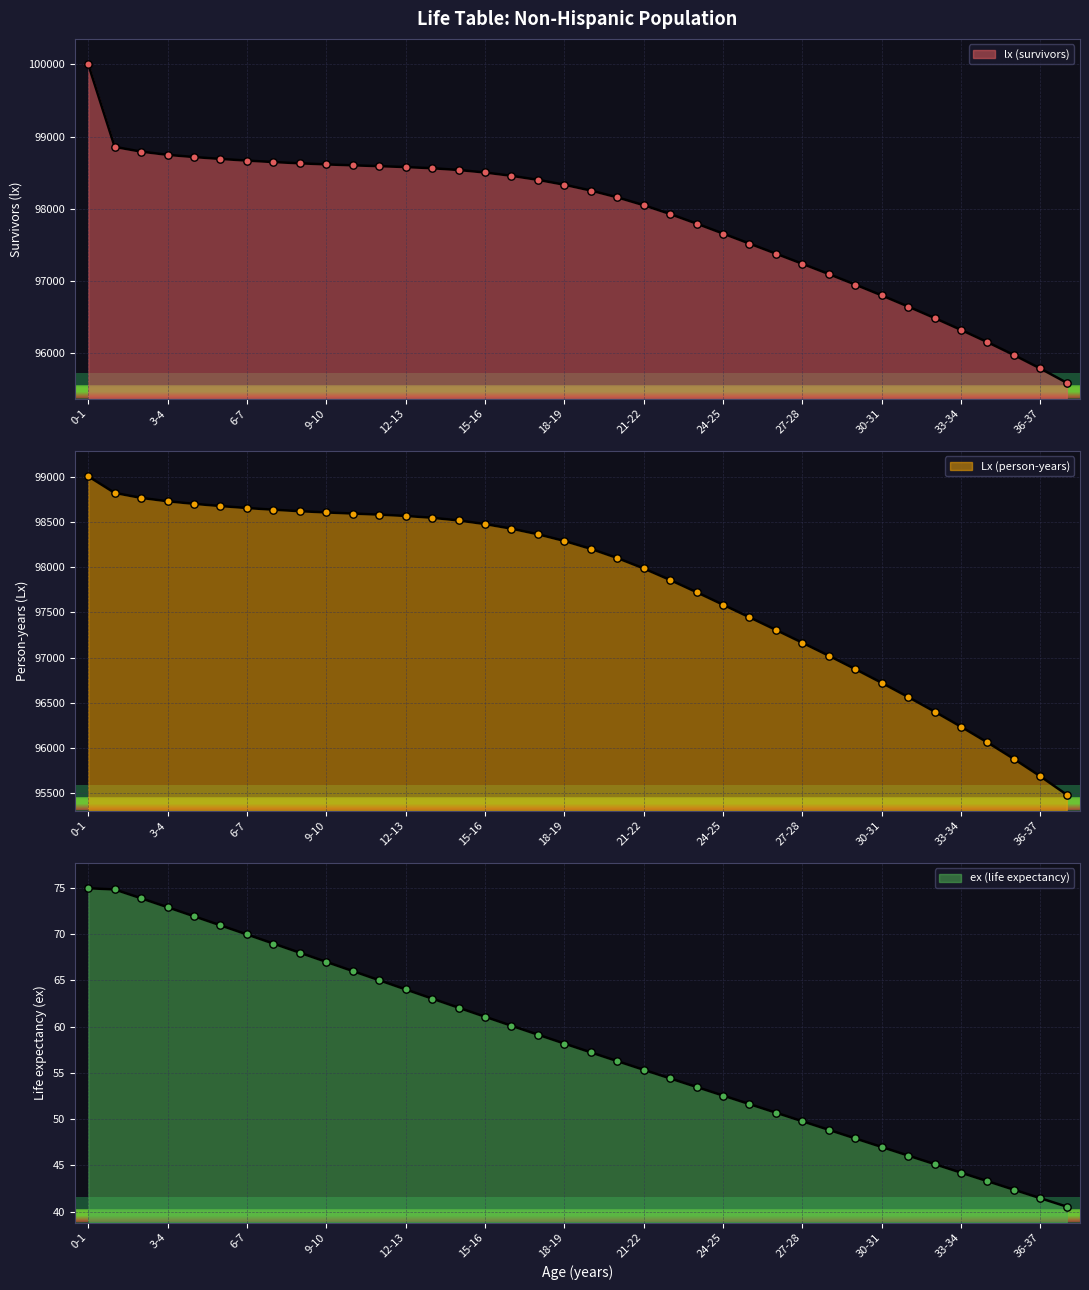

Is the value of Lx (person-years) at 24-25 greater than the value of ex (life expectancy) at 21-22?

Yes